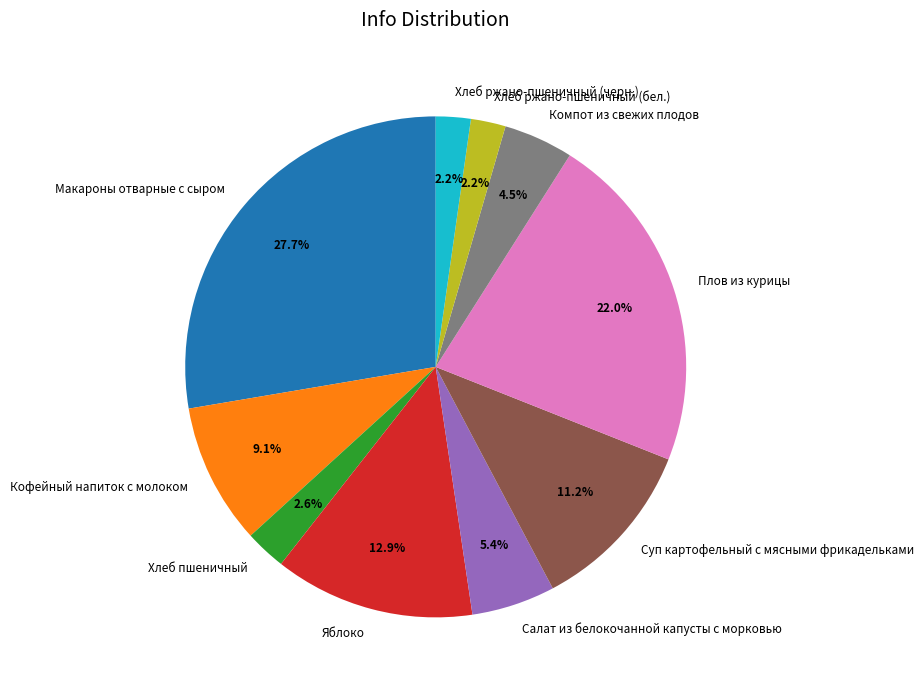

Is there a majority slice in this chart?

No